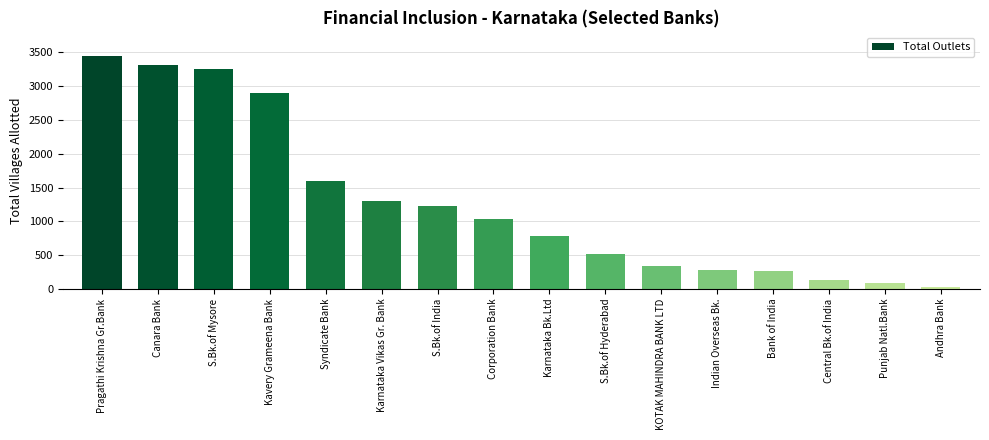

The value at Central Bk.of India is 48. True or false?

False